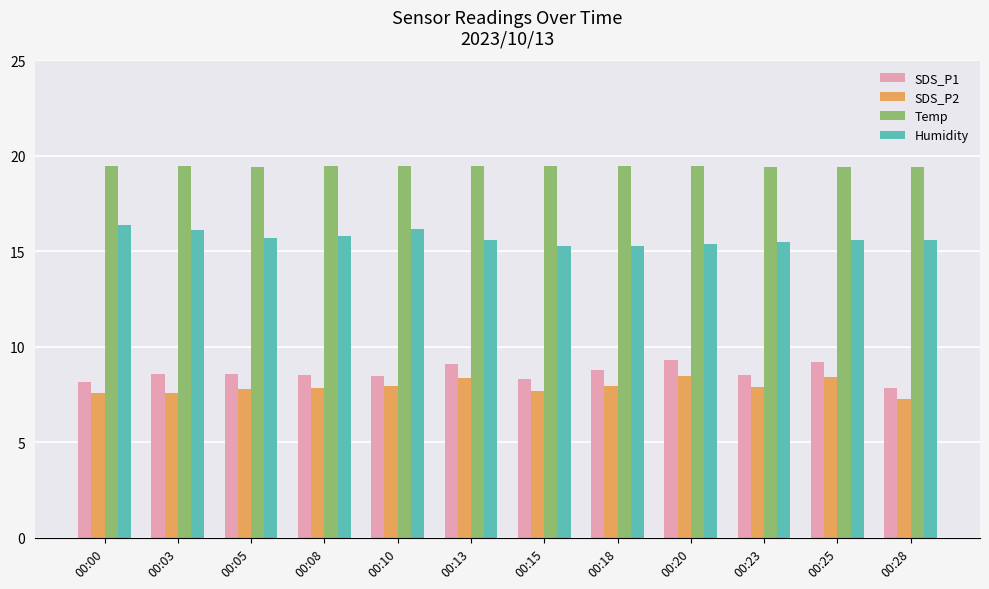

Is it true that Temp equals 7.7 at 00:15?

False